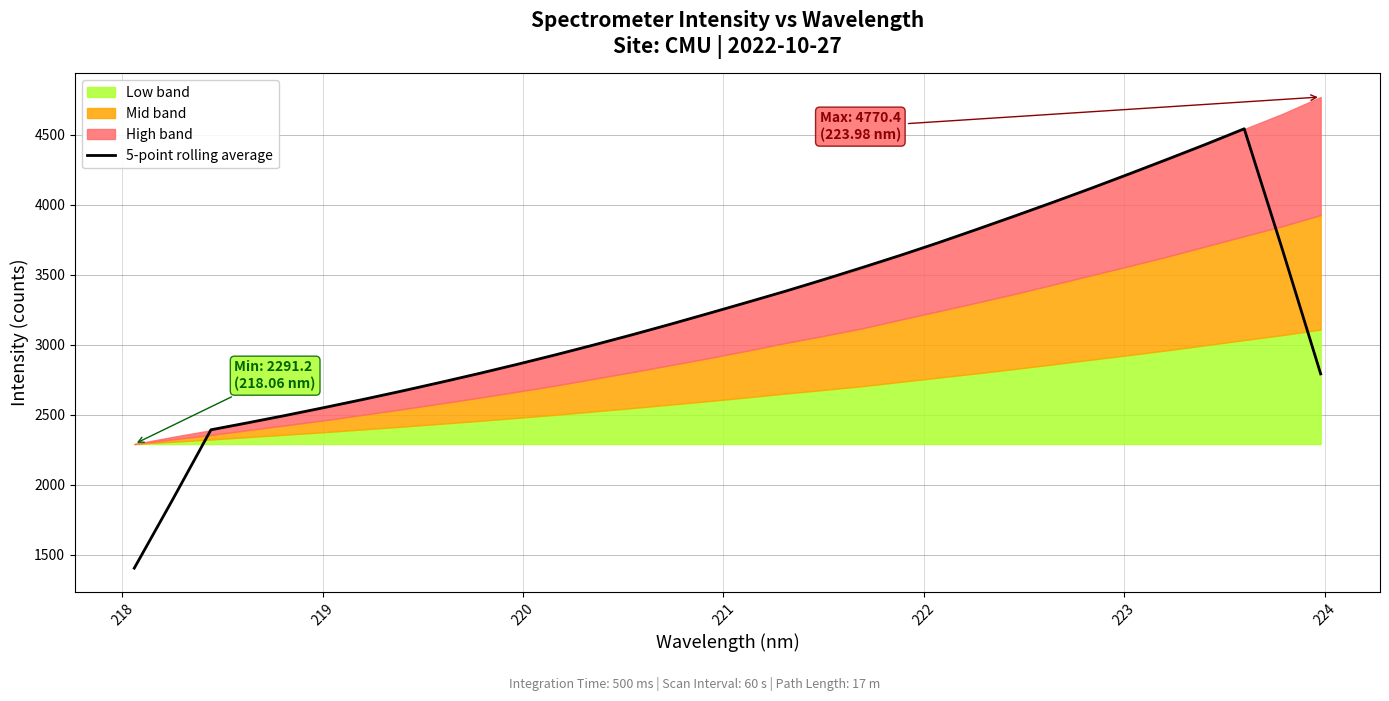

What is the maximum value for 5-point rolling average?

4543.3